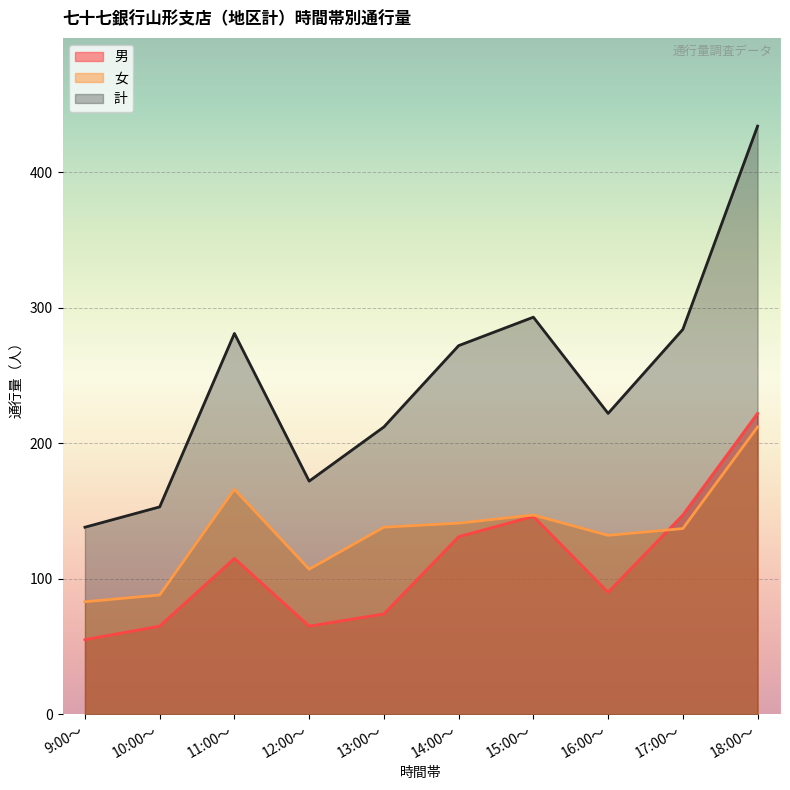

What is the label of the 8th point from the right?

11:00～